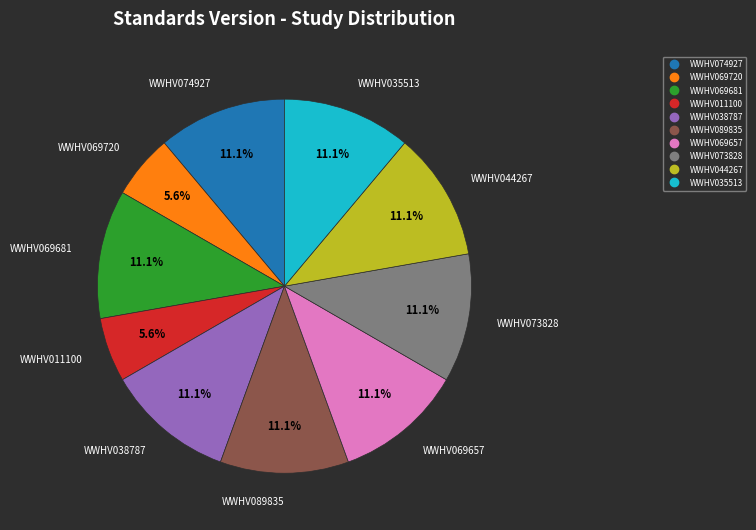

Combined, do WWHV069657 and WWHV044267 account for over 50%?

No